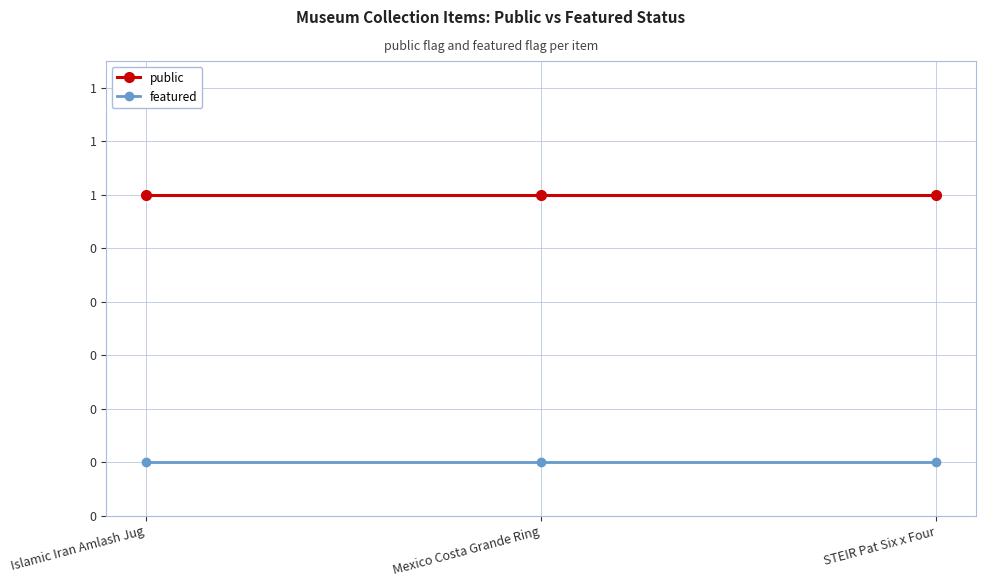

Is it true that public equals 1 at Mexico Costa Grande Ring?

True